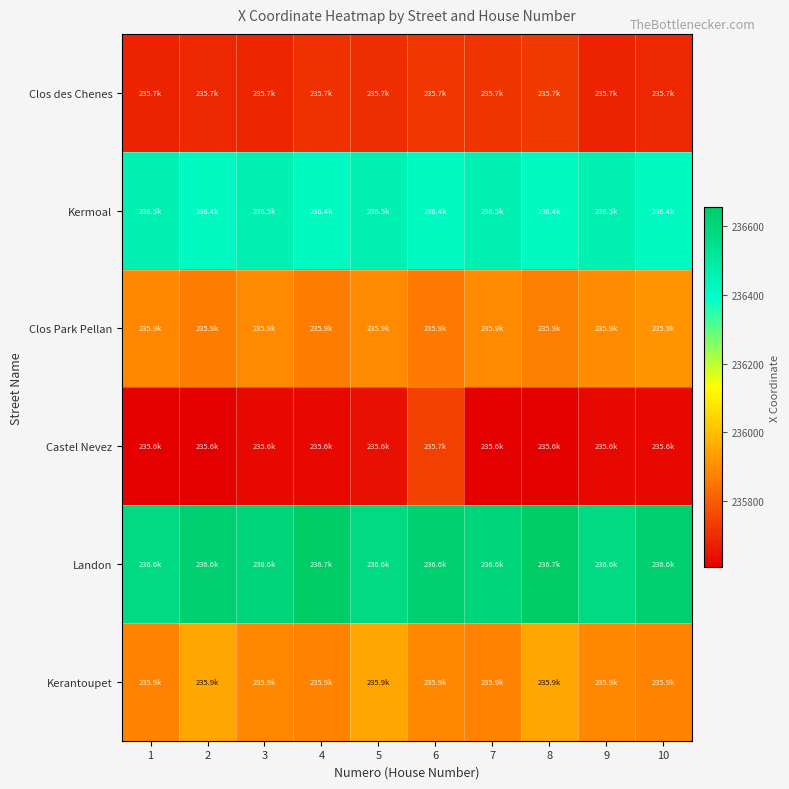

Reading left to right, what are all the values shown in this chart?

Clos des Chenes: 1=235678.8	2=235690.0	3=235688.3	4=235706.2	5=235702.1	6=235718.7	7=235716.7	8=235728.7	9=235678.8	10=235690.0
Kermoal: 1=236461.2	2=236416.6	3=236461.2	4=236416.6	5=236461.2	6=236416.6	7=236461.2	8=236416.6	9=236461.2	10=236416.6
Clos Park Pellan: 1=235889.1	2=235864.6	3=235889.8	4=235861.5	5=235892.2	6=235857.2	7=235893.4	8=235866.7	9=235896.4	10=235912.7
Castel Nevez: 1=235609.3	2=235607.5	3=235626.8	4=235626.3	5=235642.0	6=235739.4	7=235609.3	8=235607.5	9=235626.8	10=235626.3
Landon: 1=236577.0	2=236628.3	3=236601.6	4=236654.1	5=236577.0	6=236628.3	7=236601.6	8=236654.1	9=236577.0	10=236628.3
Kerantoupet: 1=235876.0	2=235948.2	3=235888.9	4=235876.0	5=235948.2	6=235888.9	7=235876.0	8=235948.2	9=235888.9	10=235876.0